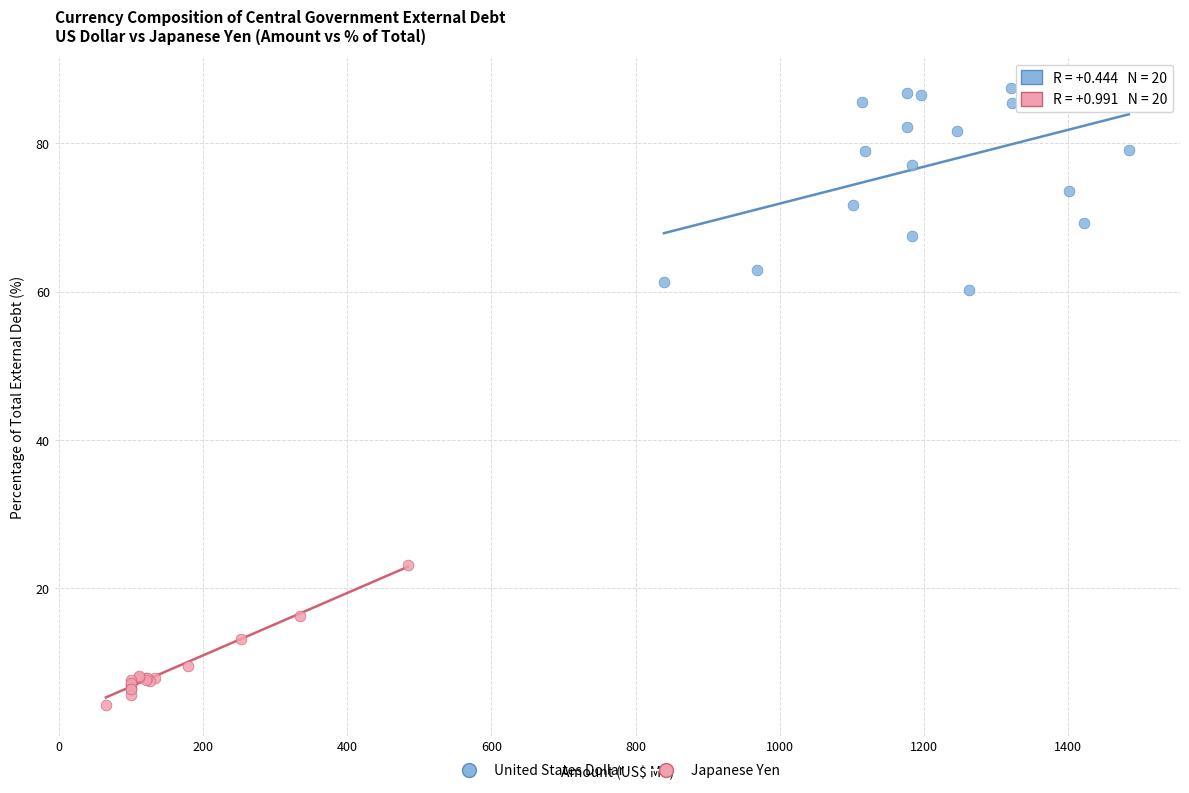

Which series has the largest Y range (max minus min)?

United States Dollar